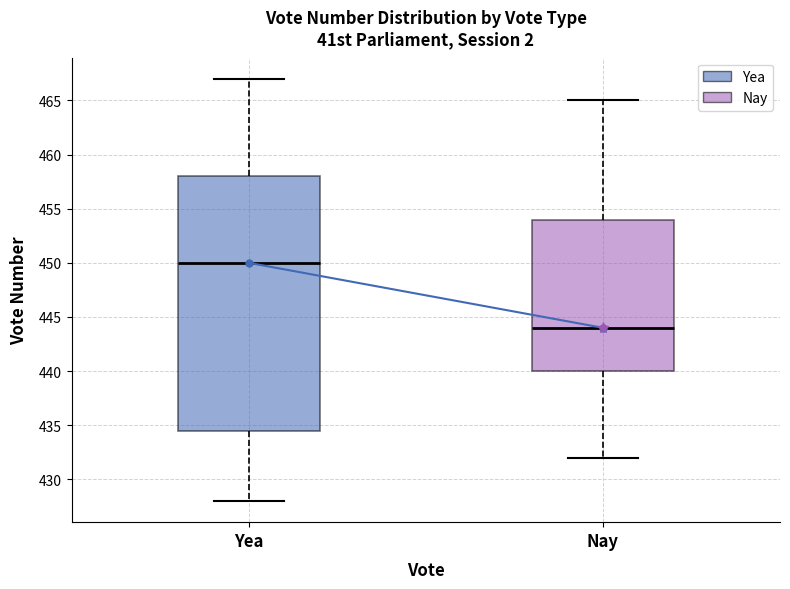

Where is the lower edge of the box for Yea on the y-axis? The values are not printed on the chart, so give them approximately, as read against the axis.

434.5